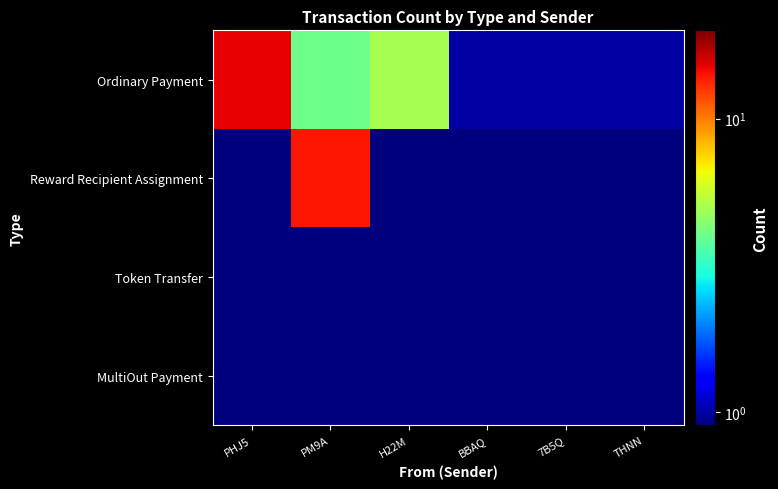

Reading left to right, what are all the values shown in this chart?

Ordinary Payment: PHJ5=15.0	PM9A=4.0	H22M=5.0	BBAQ=1.0	7B5Q=1.0	THNN=1.0
Reward Recipient Assignment: PHJ5=0.5	PM9A=14.0	H22M=0.5	BBAQ=0.5	7B5Q=0.5	THNN=0.5
Token Transfer: PHJ5=0.5	PM9A=0.5	H22M=0.5	BBAQ=0.5	7B5Q=0.5	THNN=0.5
MultiOut Payment: PHJ5=0.5	PM9A=0.5	H22M=0.5	BBAQ=0.5	7B5Q=0.5	THNN=0.5